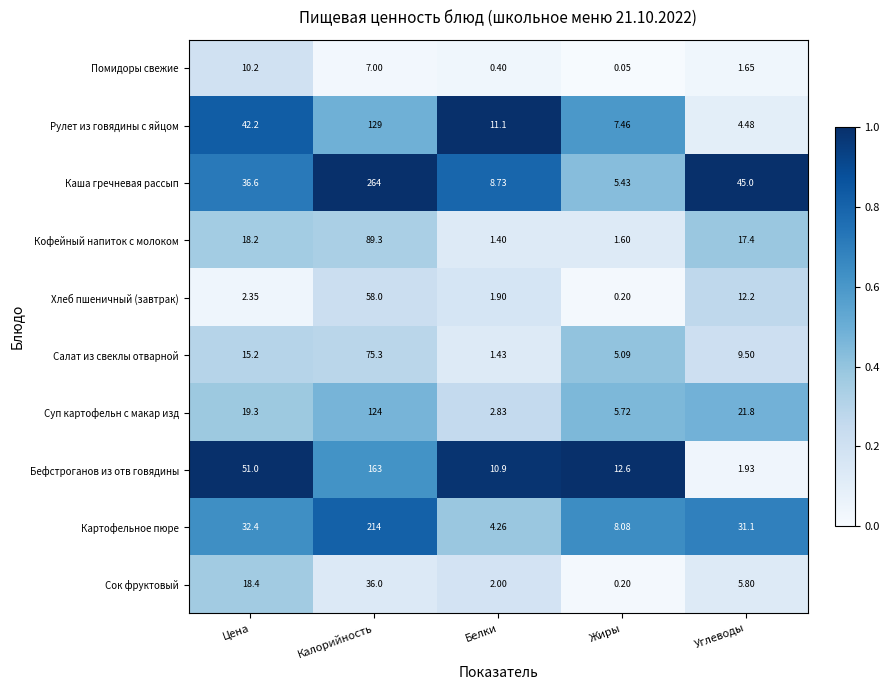

Where is Помидоры свежие nearest to the value 5?

Калорийность